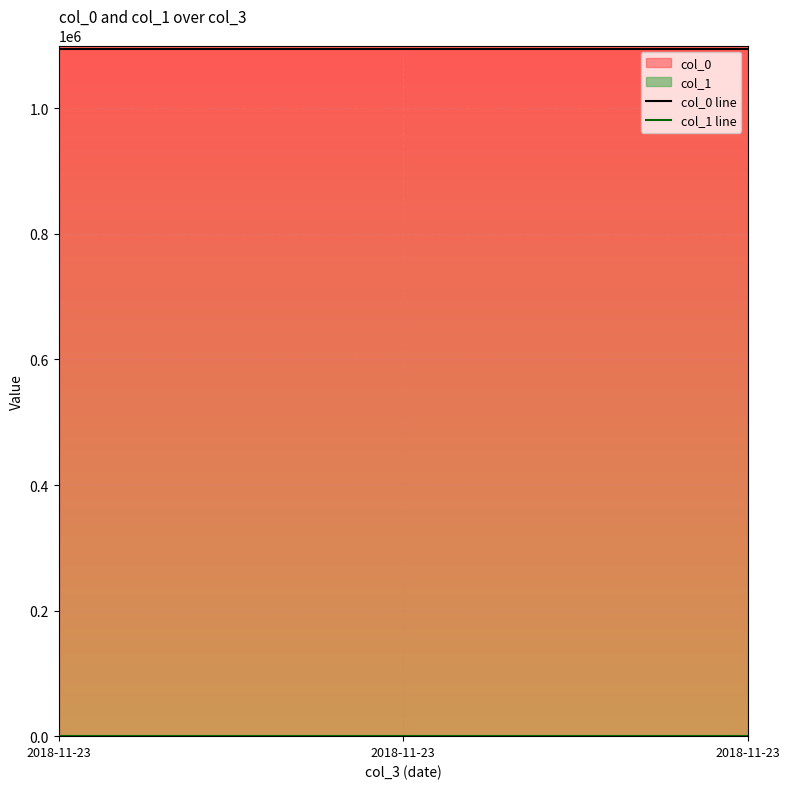

At how many categories does at least one series exceed 897413?

3